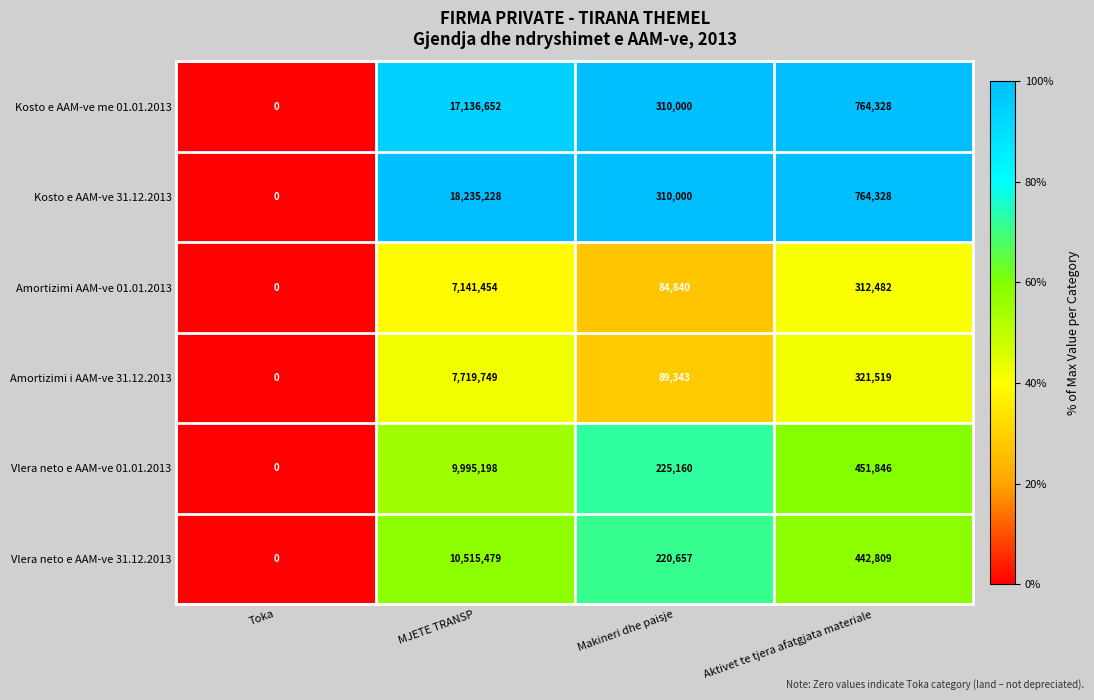

Where is Vlera neto e AAM-ve 01.01.2013 nearest to the value 4997599?

Aktivet te tjera afatgjata materiale